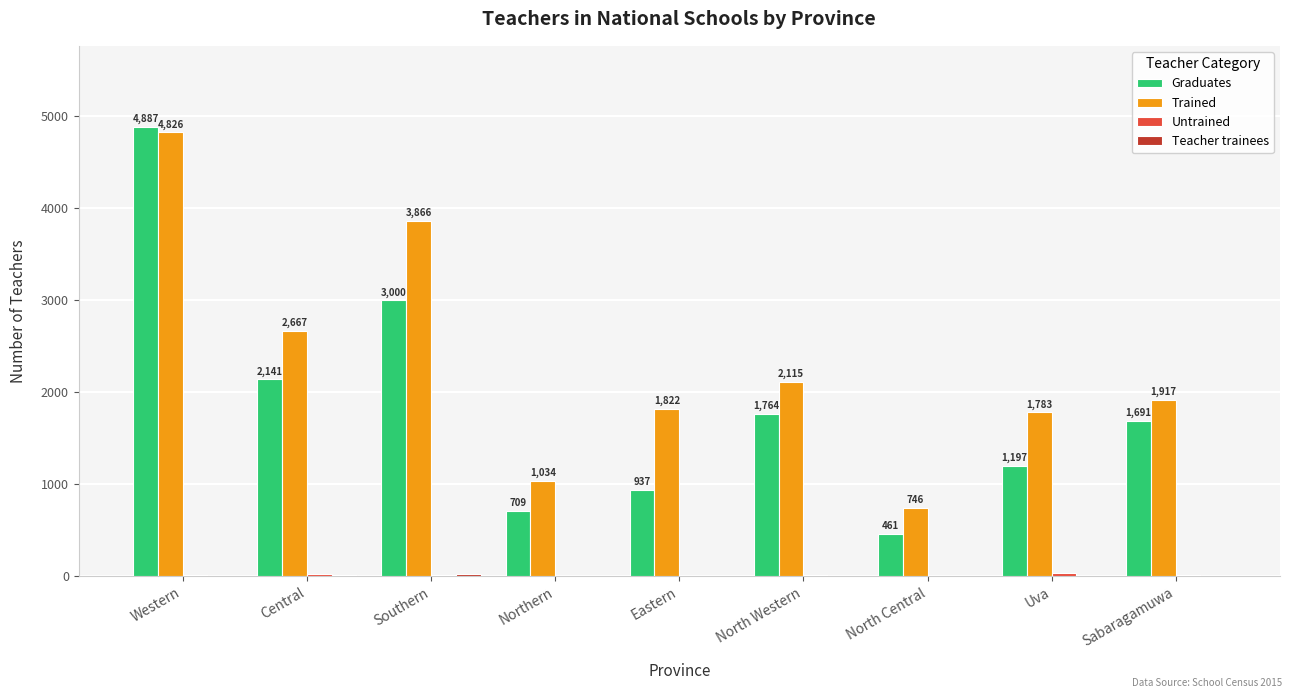

Which category has the highest value in the Trained series?

Western